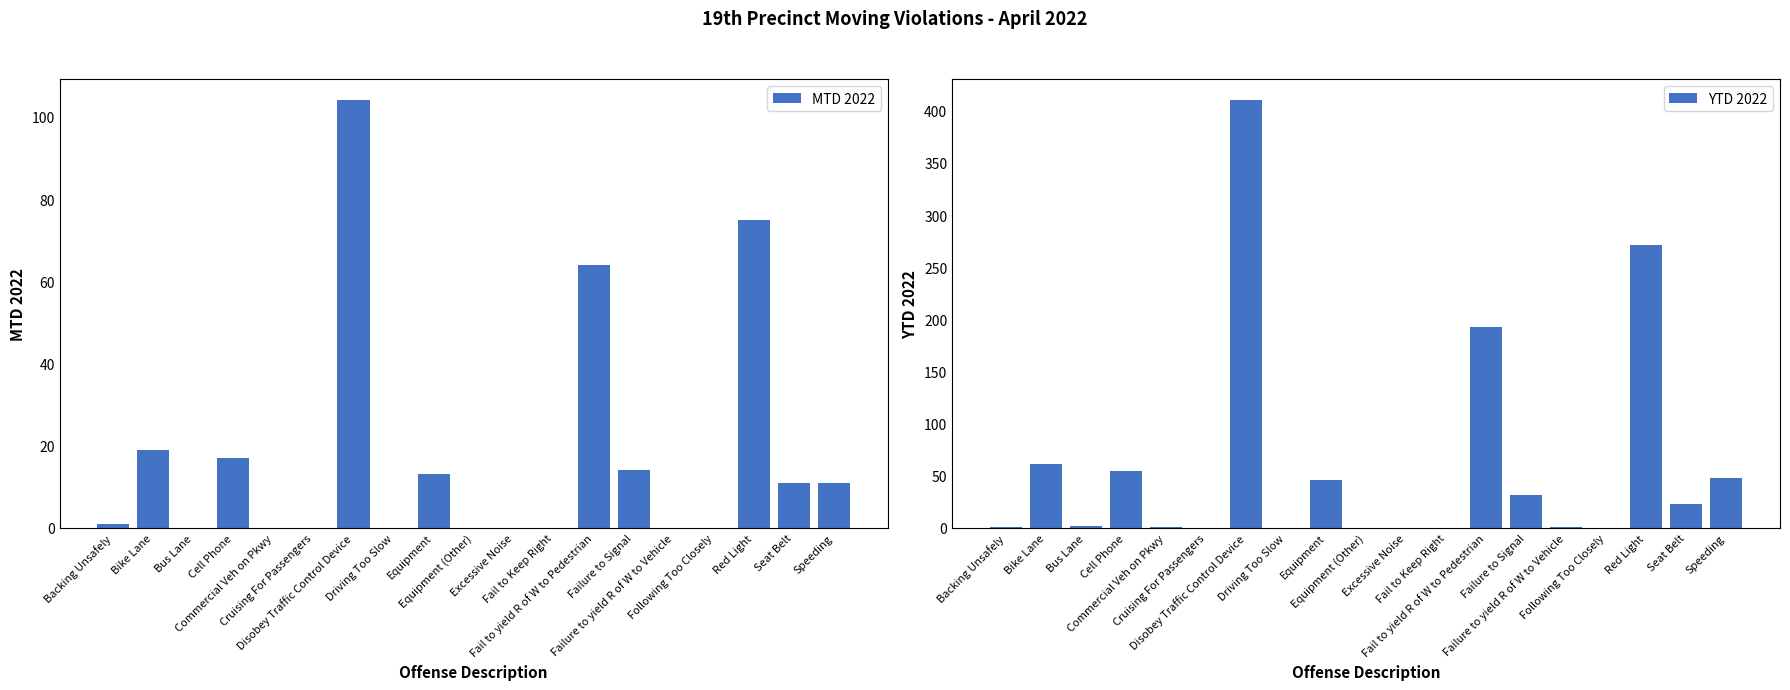

How many data points in MTD 2022 are above 1?

9